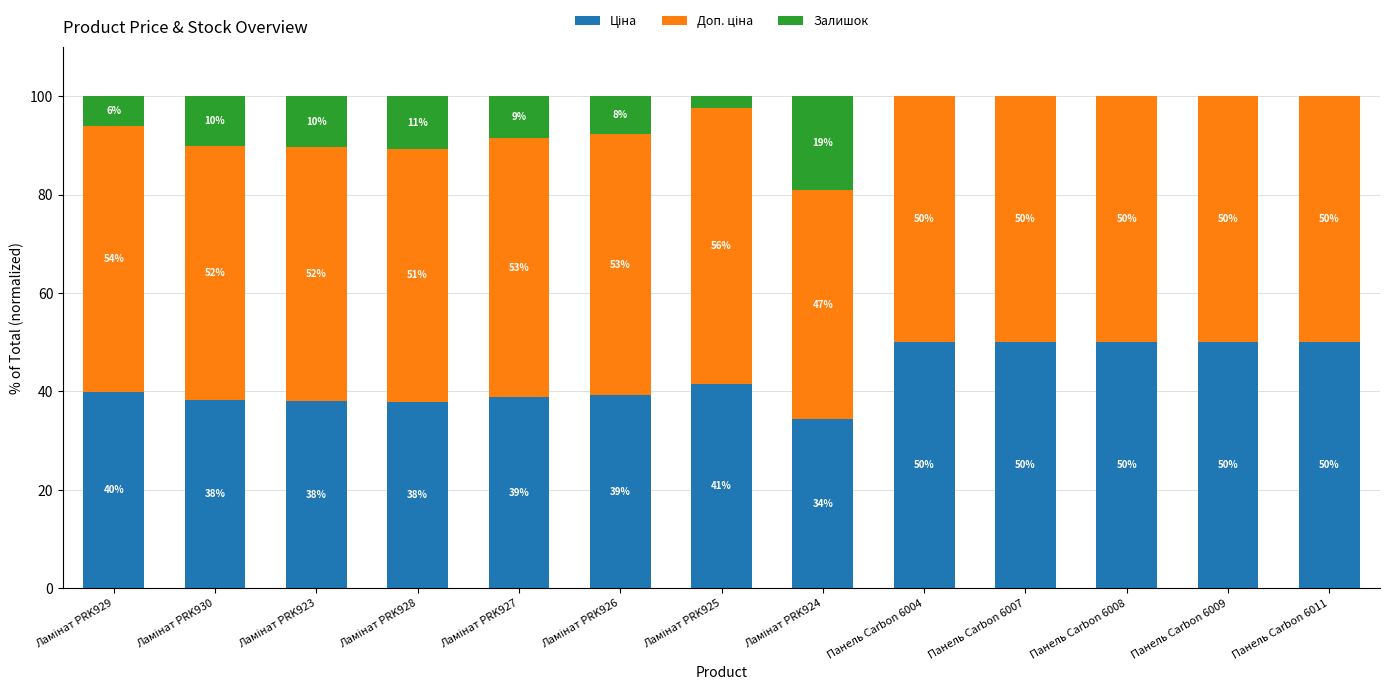

What is the total value across all series at Панель Carbon 6004?

100.0